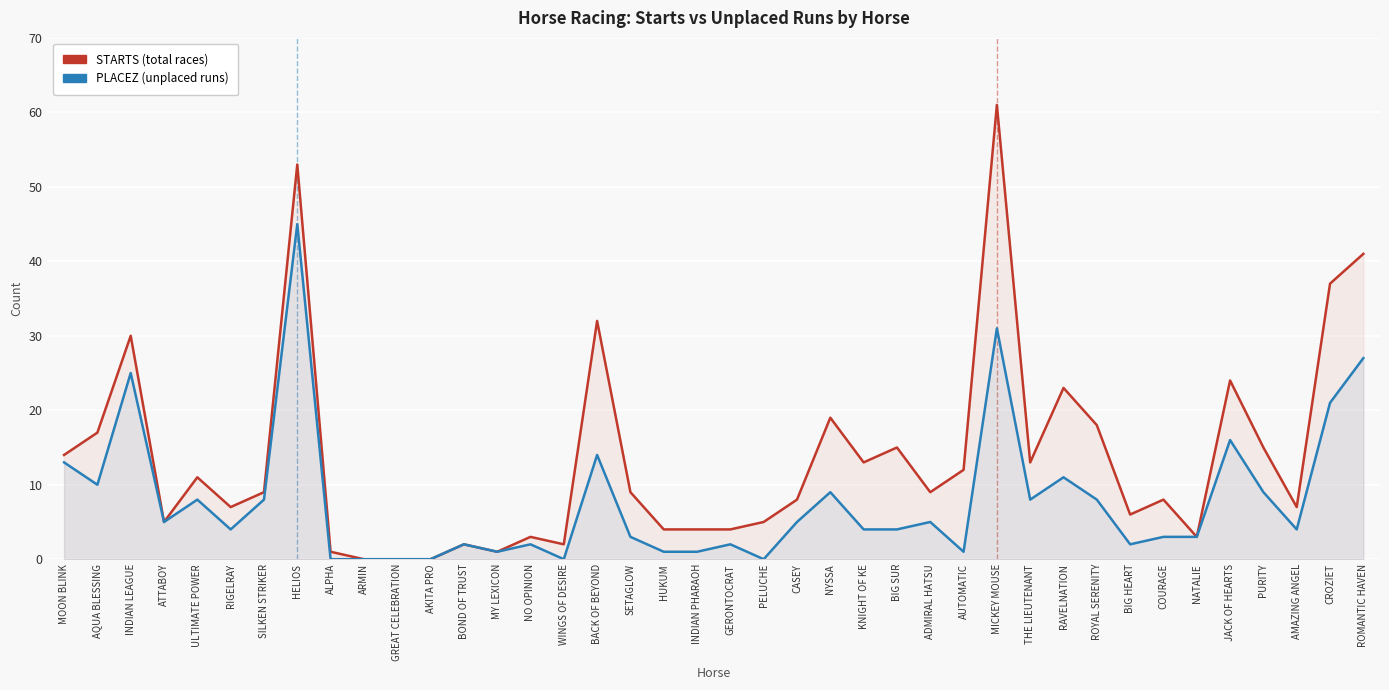

What value does the PLACEZ (Unplaced) series have at MOON BLINK?

13